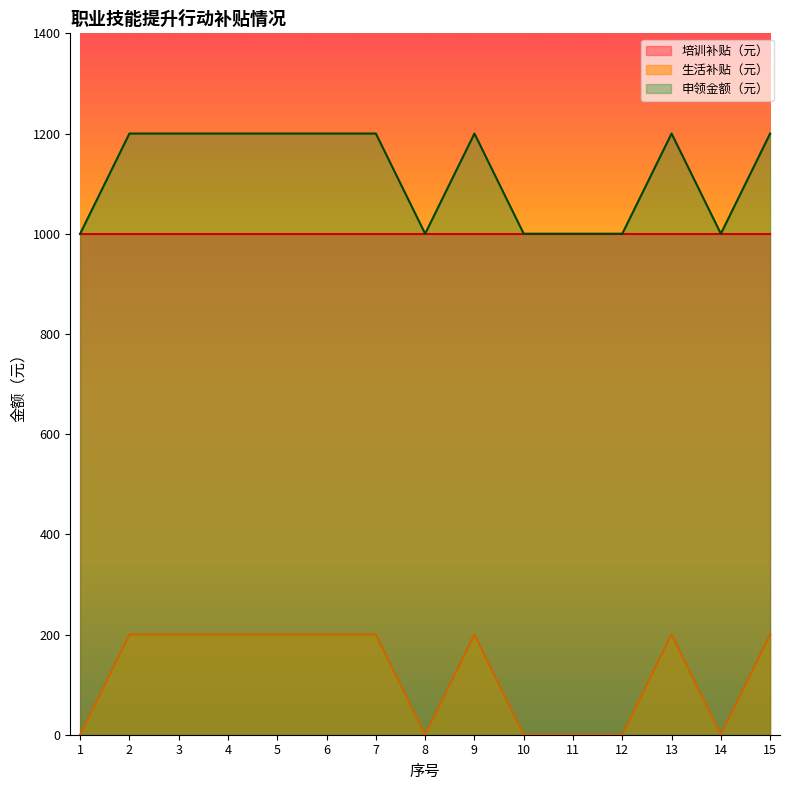

Which series has the largest range (max minus min)?

生活补贴（元）